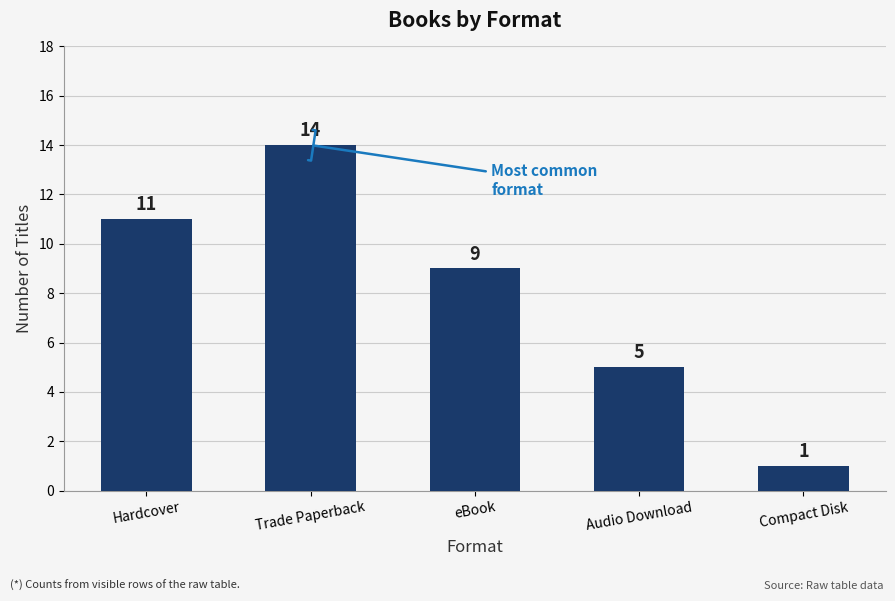

Reading left to right, what are all the values shown in this chart?

Hardcover=11	Trade Paperback=14	eBook=9	Audio Download=5	Compact Disk=1